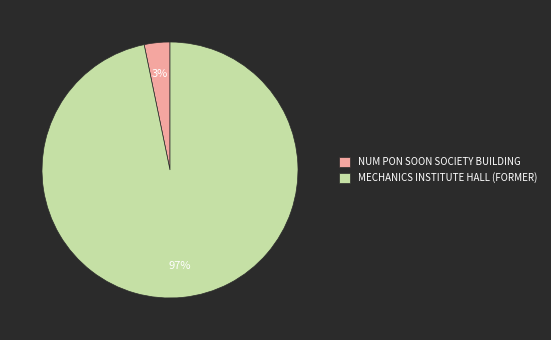

True or false: NUM PON SOON SOCIETY BUILDING accounts for 3% of the total.

True